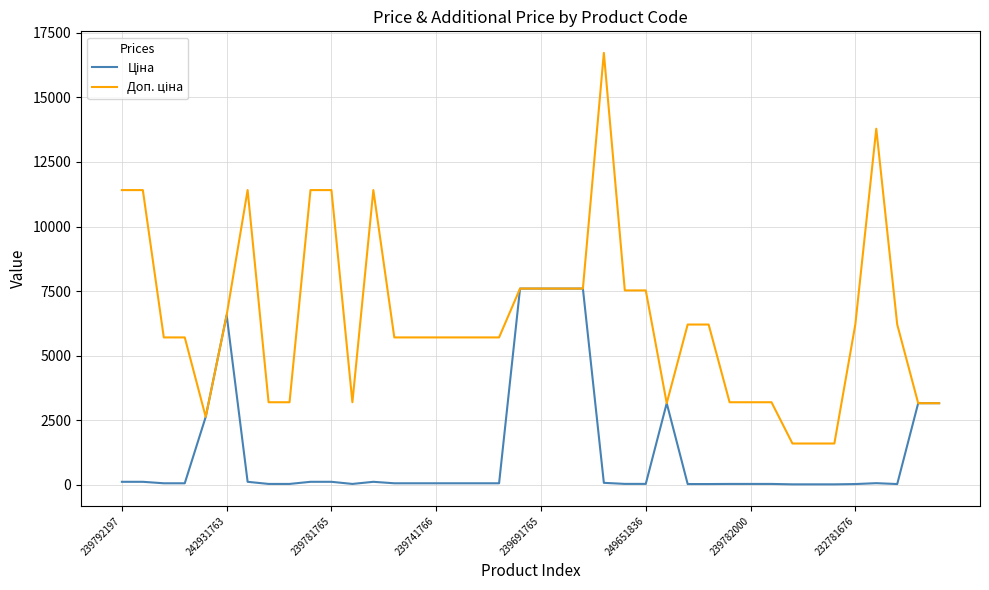

What is the value of the Доп. ціна point at the 30th from the left?

3195.0